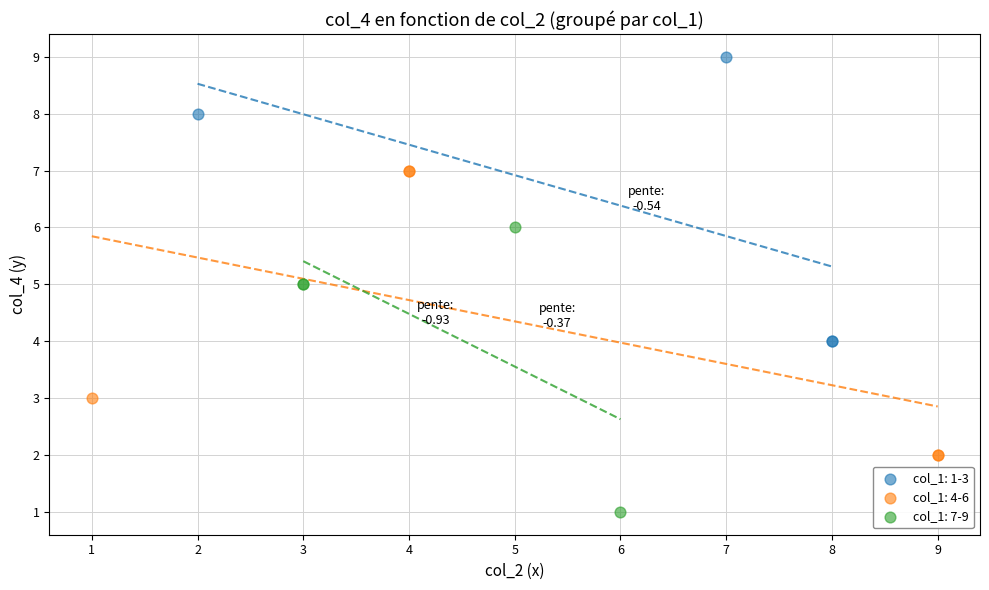

Which series reaches the minimum Y coordinate?

col_1: 7-9